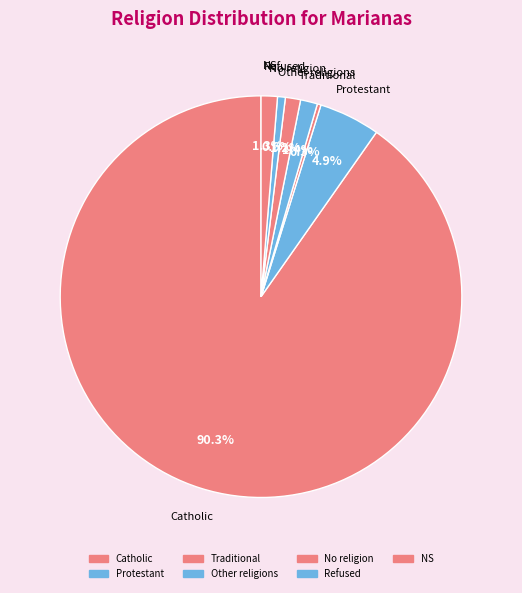

True or false: Traditional accounts for 0% of the total.

True